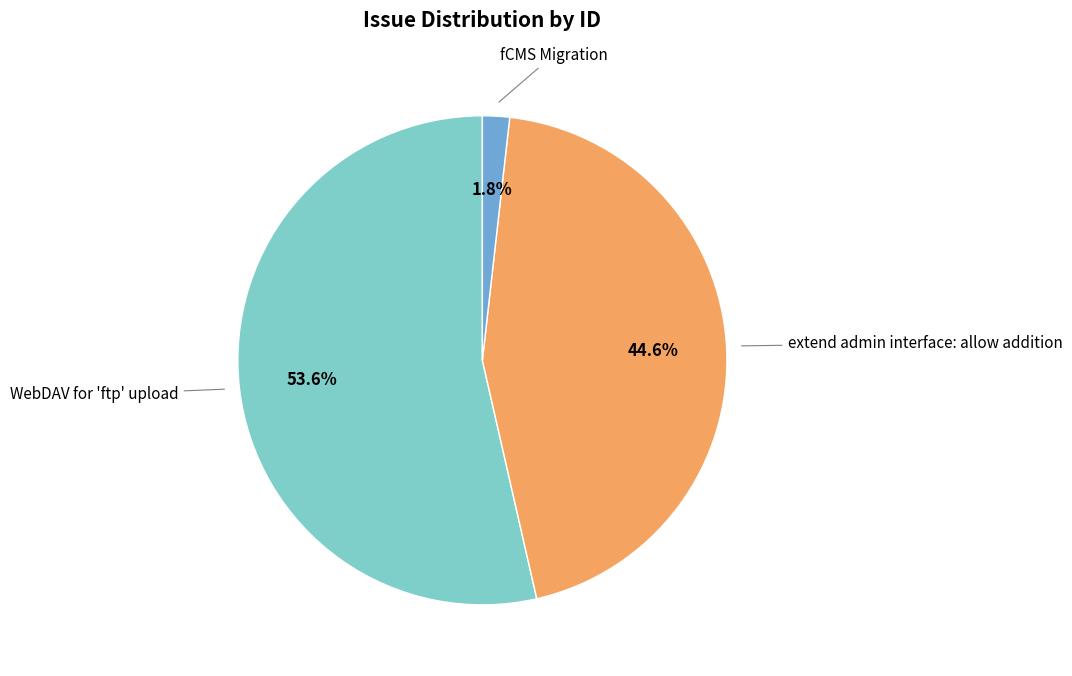

What percentage is the extend admin interface: allow addition slice, to the nearest percent?

45%